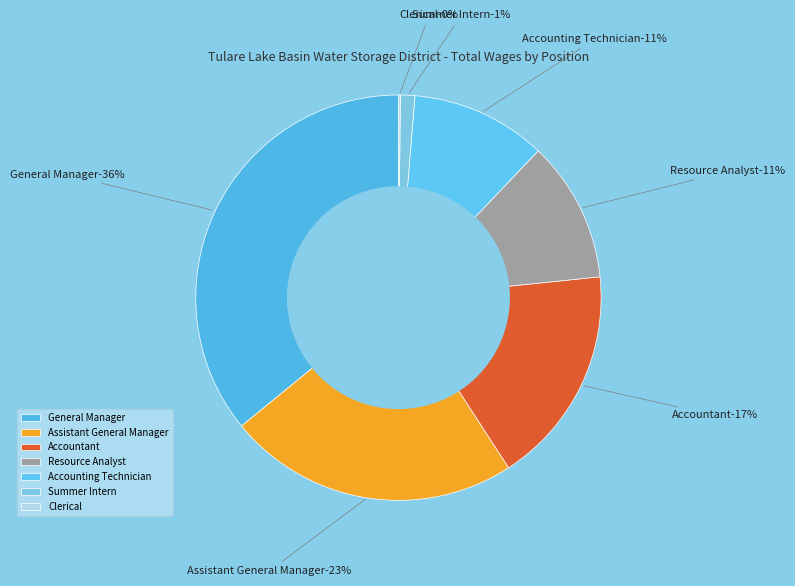

How much of the chart is everything except Clerical?

99.9%